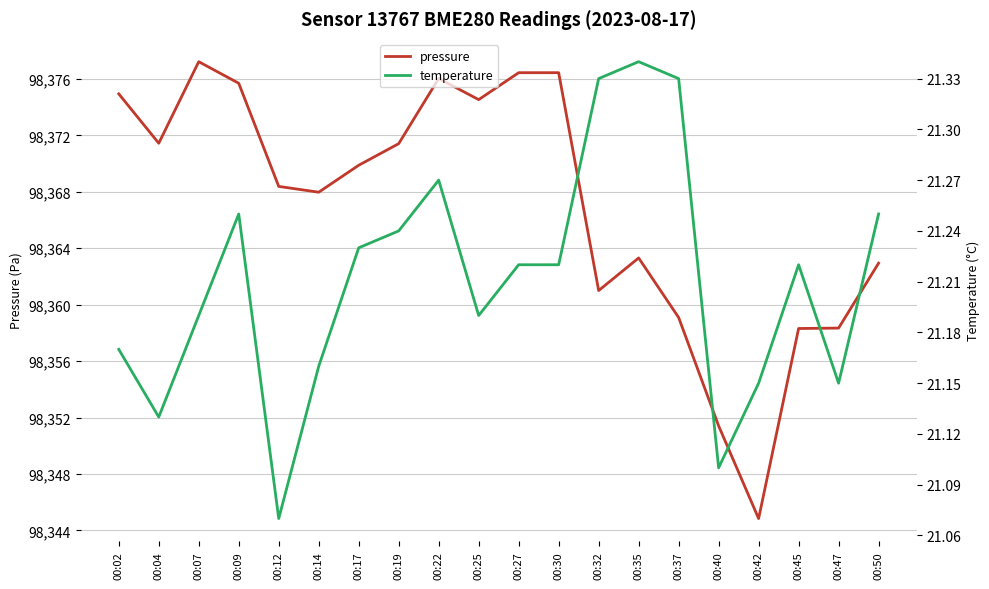

At 00:27, list the series in order from smallest to largest.

temperature, pressure